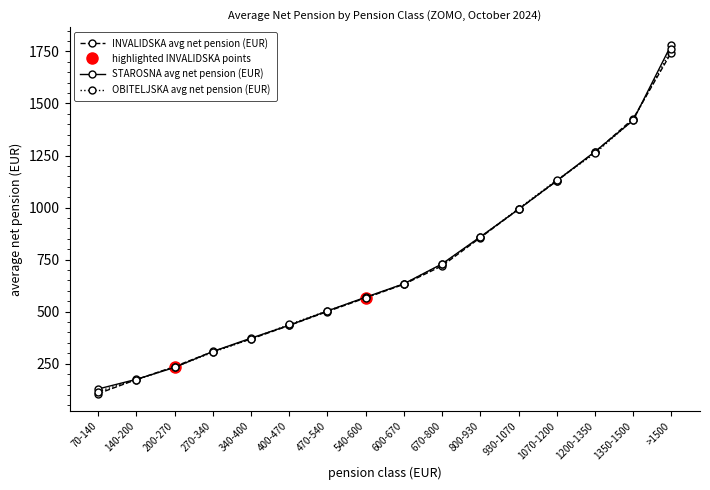

Count the number of data series in this chart.

3